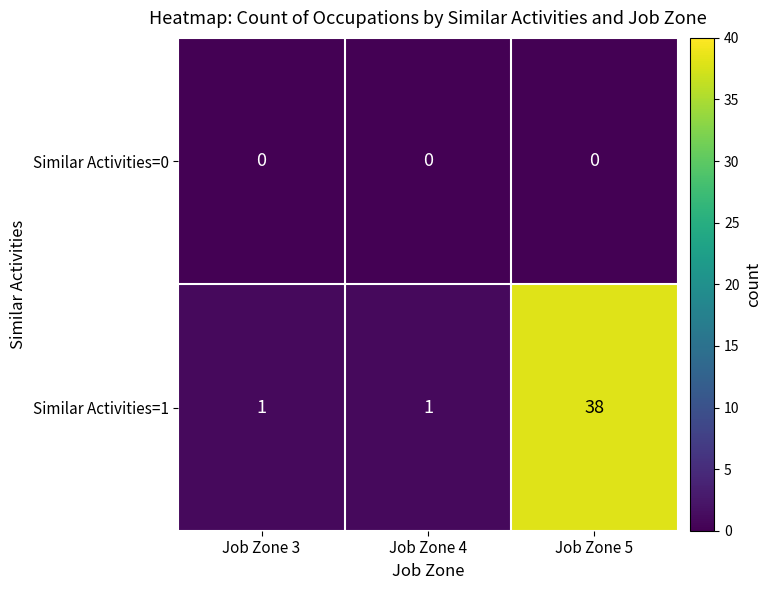

Which series has the largest total across all categories?

Similar Activities=1